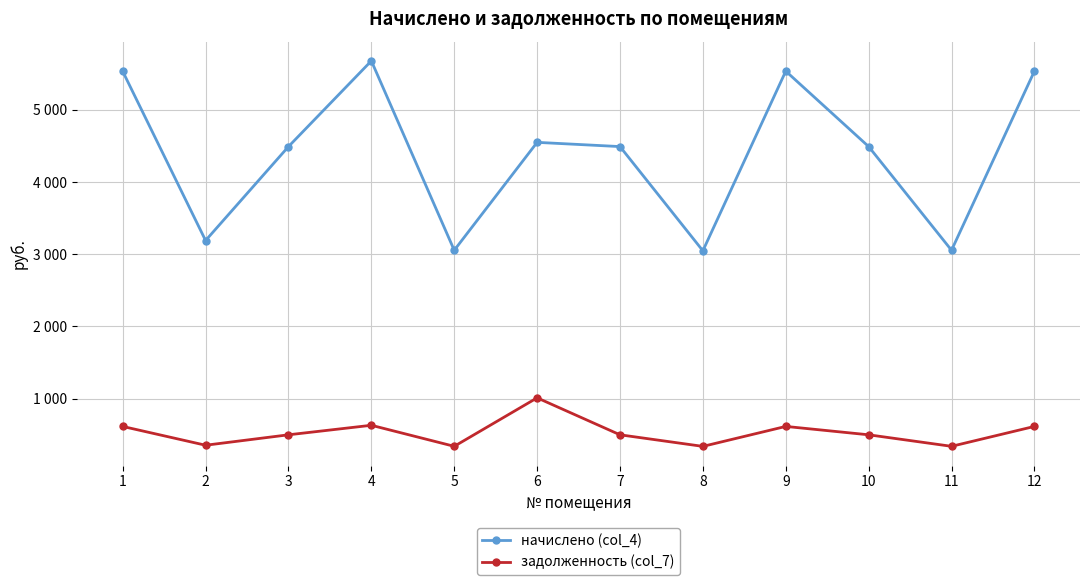

What are all the series names shown in the legend?

начислено (col_4), задолженность (col_7)